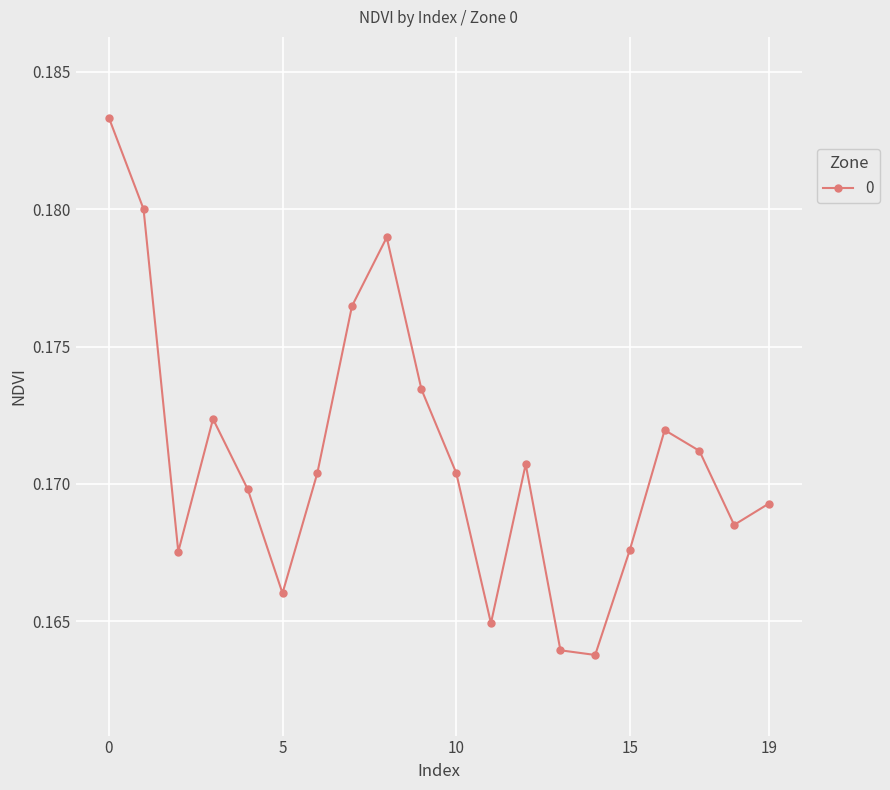

What is the sum of all values?

3.4